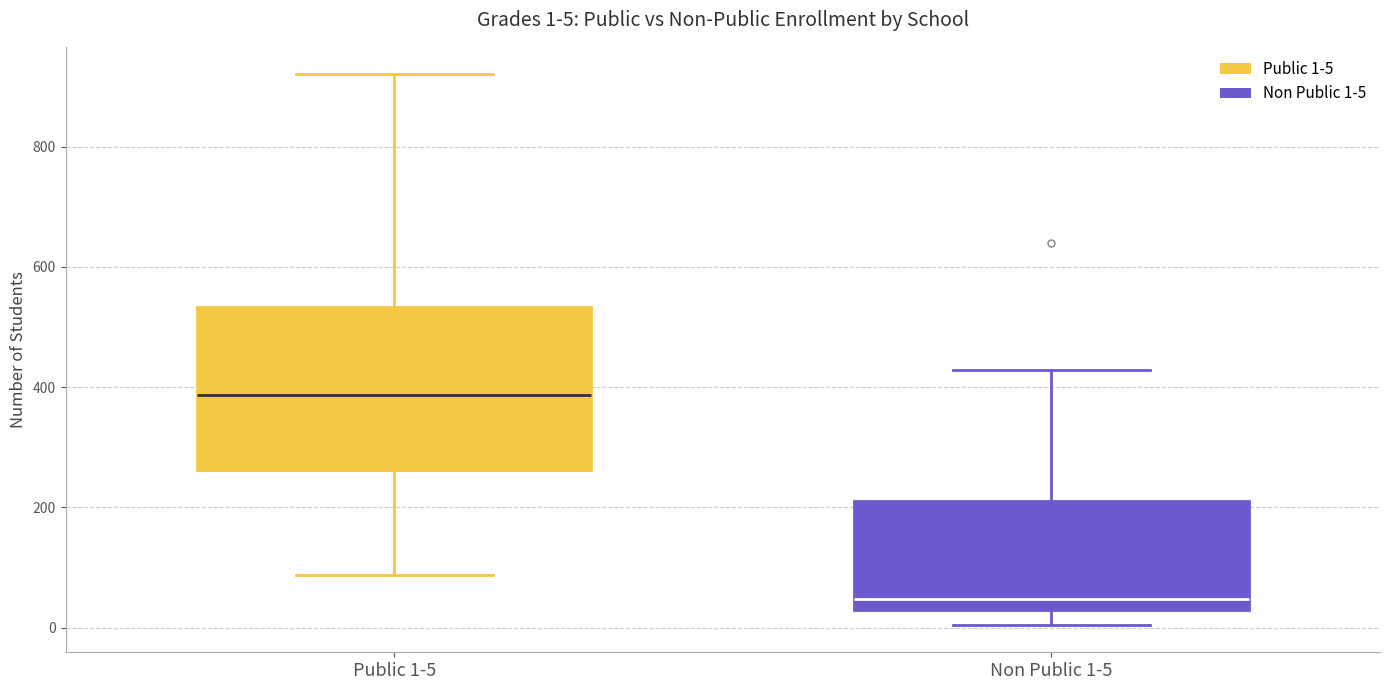

Which box's median line is the highest?

Public 1-5